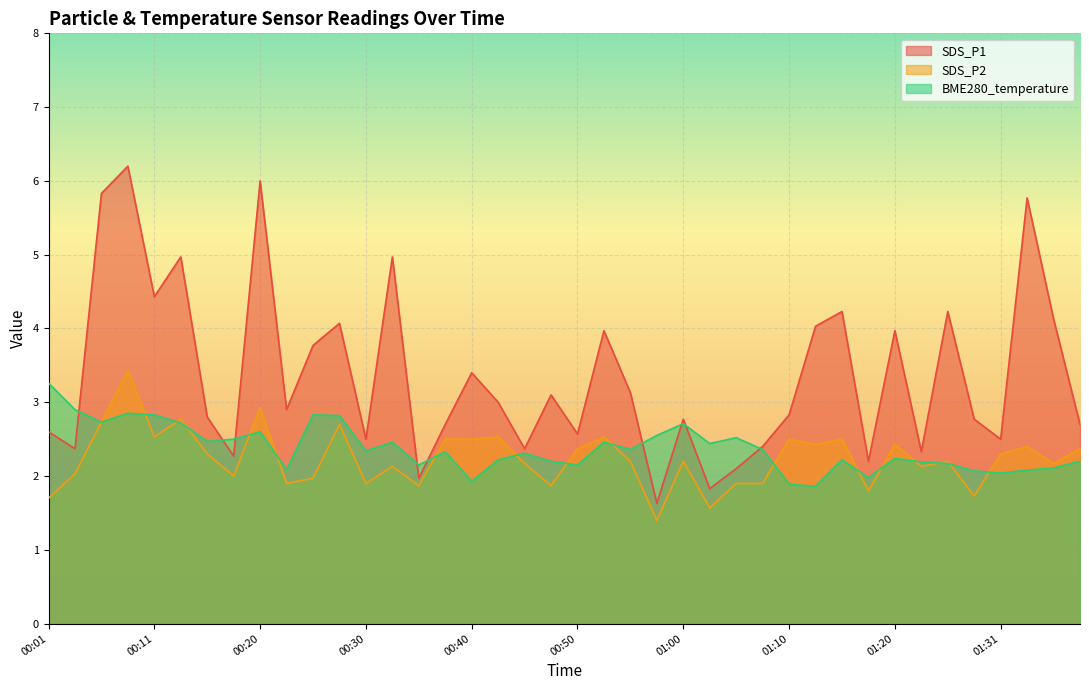

Which label corresponds to the smallest value in the chart?

00:57